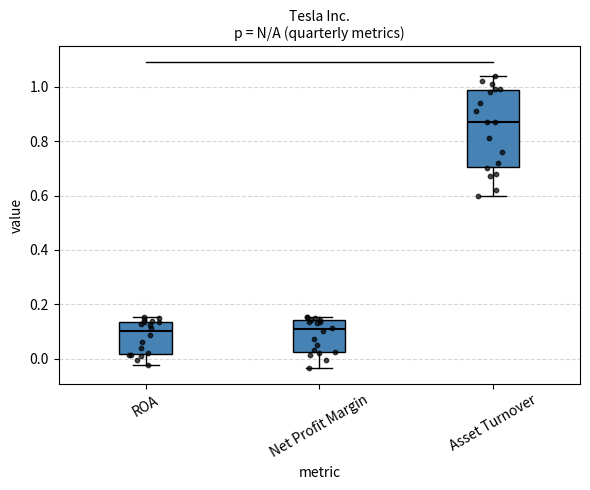

Reading left to right, read every box against the y-axis: the position of its median line, the range the box covers, and the ends of its whiskers. The values are not printed on the chart, so give them approximately, as read against the axis.

ROA: median 0.10, box 0.02 to 0.14, whiskers -0.02 to 0.16
Net Profit Margin: median 0.10, box 0.02 to 0.14, whiskers -0.04 to 0.16
Asset Turnover: median 0.88, box 0.70 to 0.98, whiskers 0.60 to 1.04